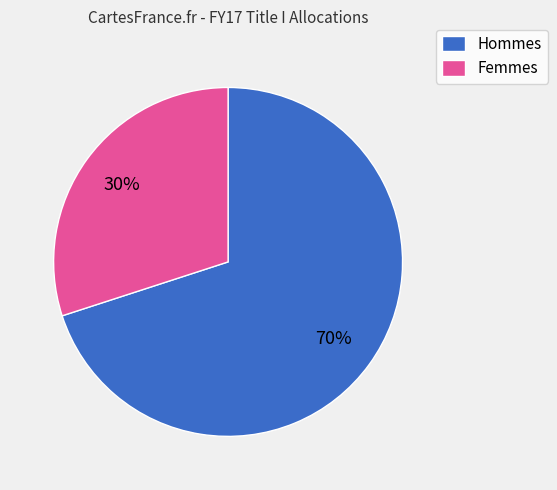

Is there any slice that represents more than half of the pie?

Yes